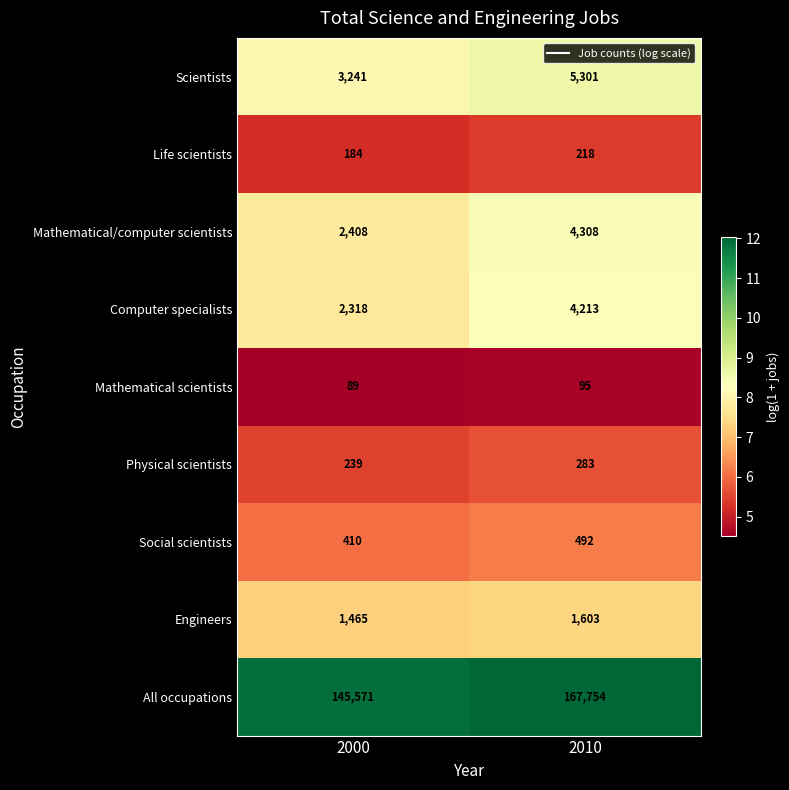

How many categories are shown in the chart?

2